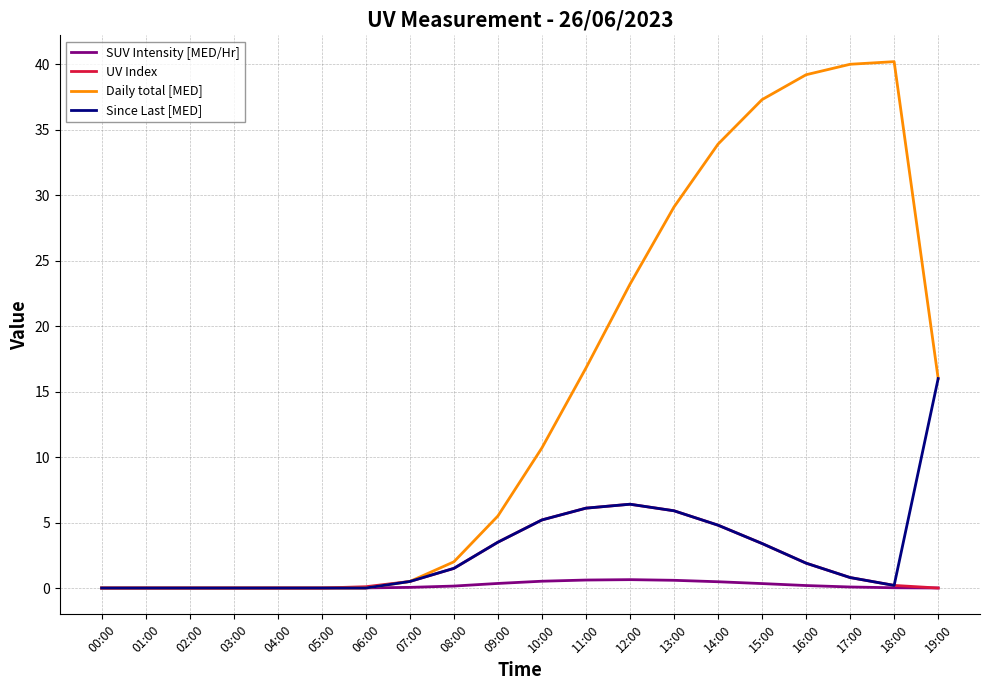

Which series has the widest spread of values?

Daily total [MED]